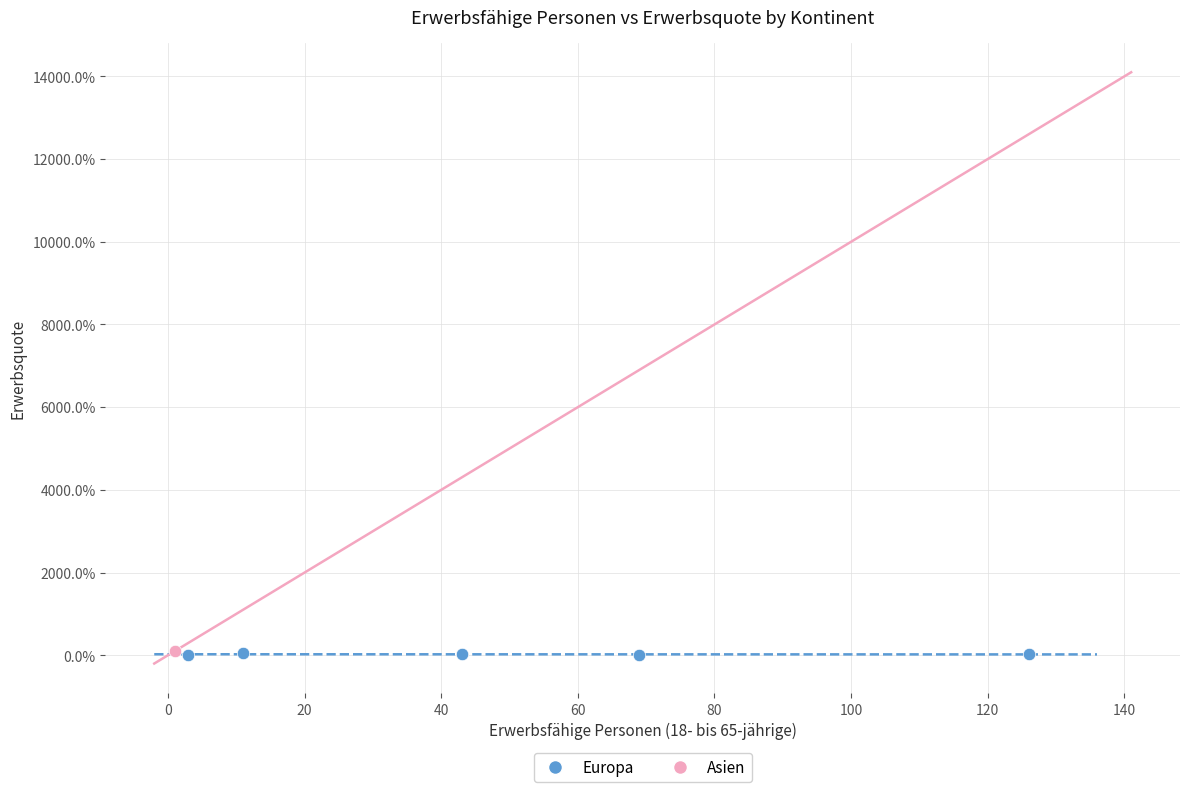

What are all the series names shown in the legend?

Europa, Asien